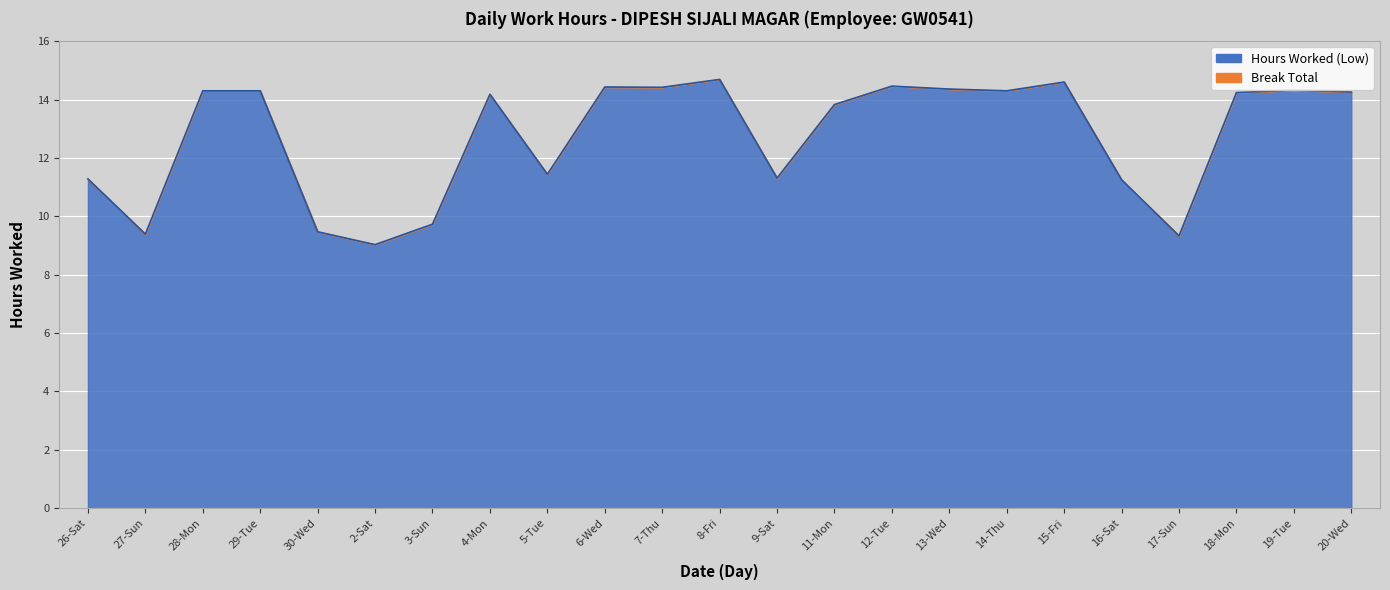

Approximately how many times larger is the value at 29-Tue compared to 6-Wed?

1.0